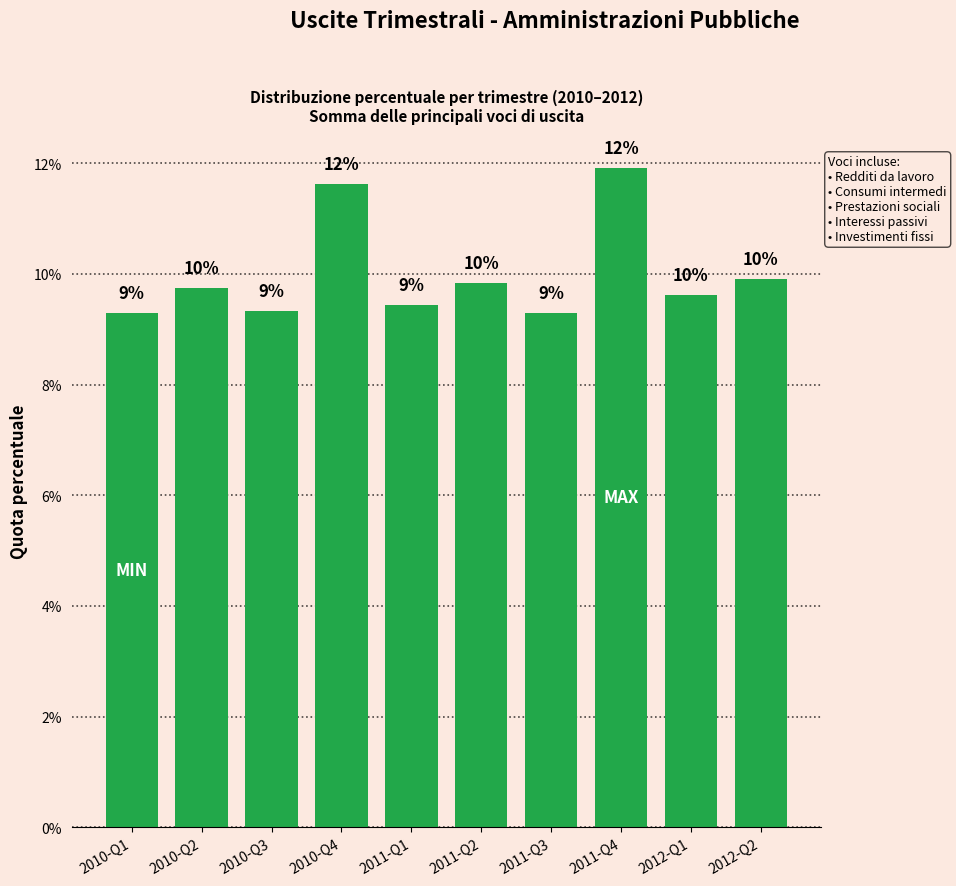

What is the sum of the values at 2010-Q3 and 2012-Q2?

19.2